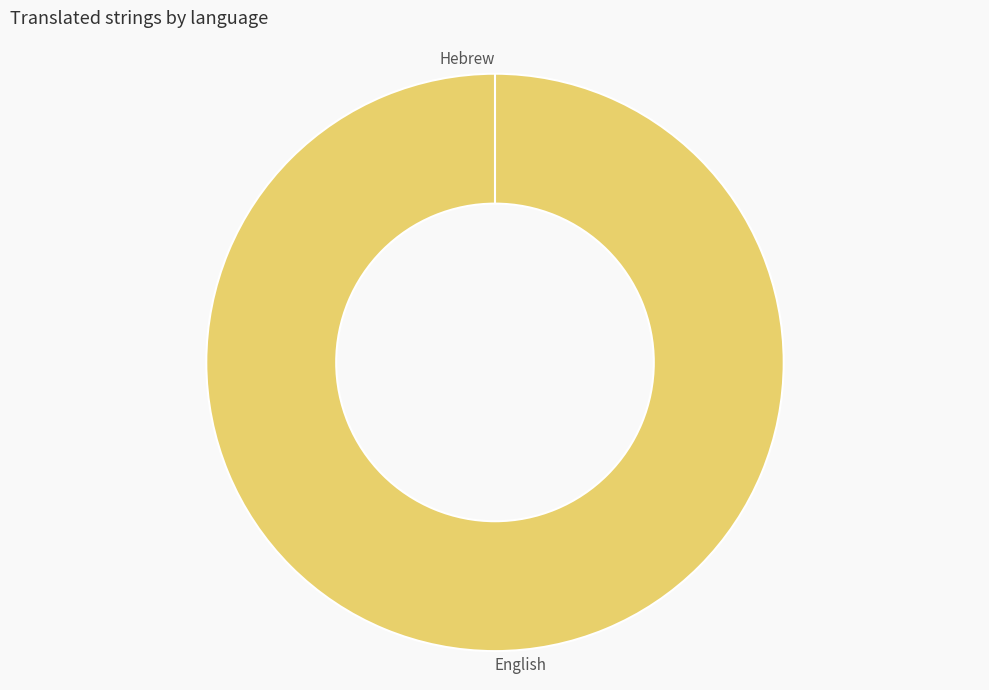

How many segments does this pie chart have?

2